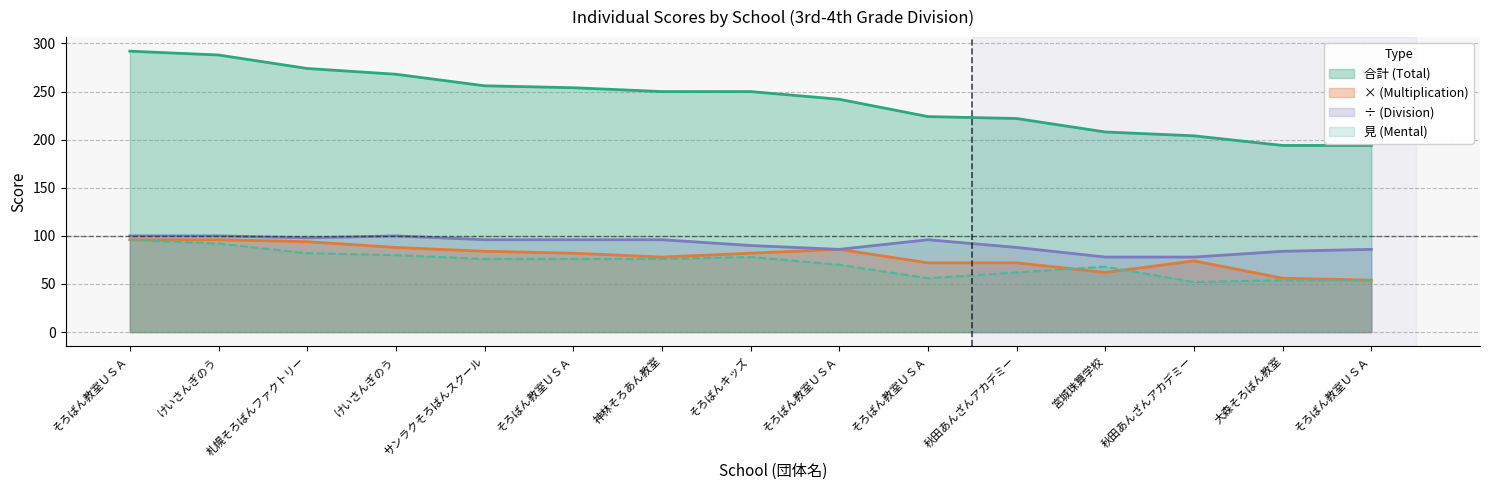

Where is × (Multiplication) nearest to the value 75?

秋田あんざんアカデミー